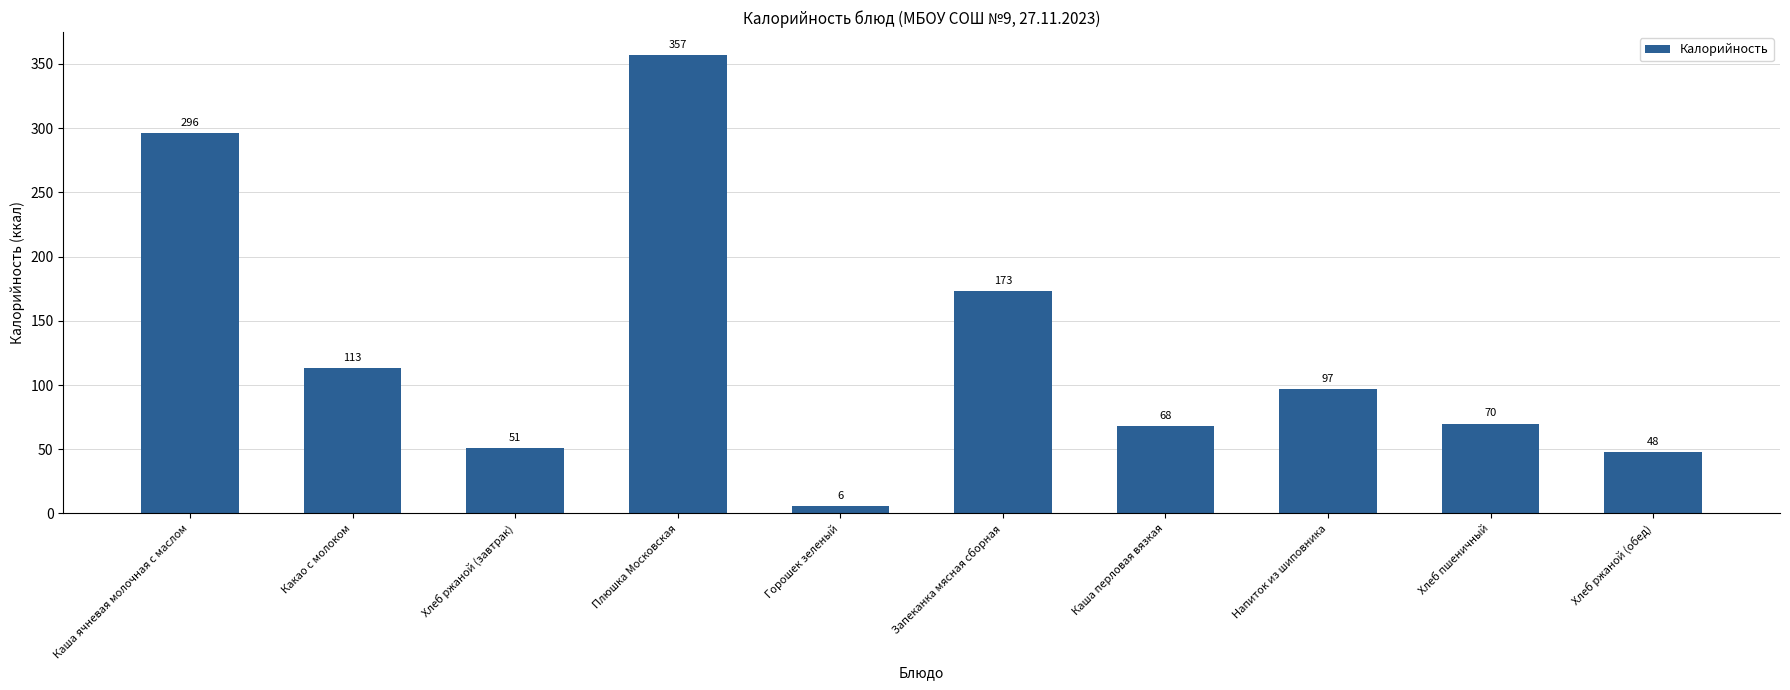

The chart shows a value of 98 at Каша ячневая молочная с маслом. True or false?

False